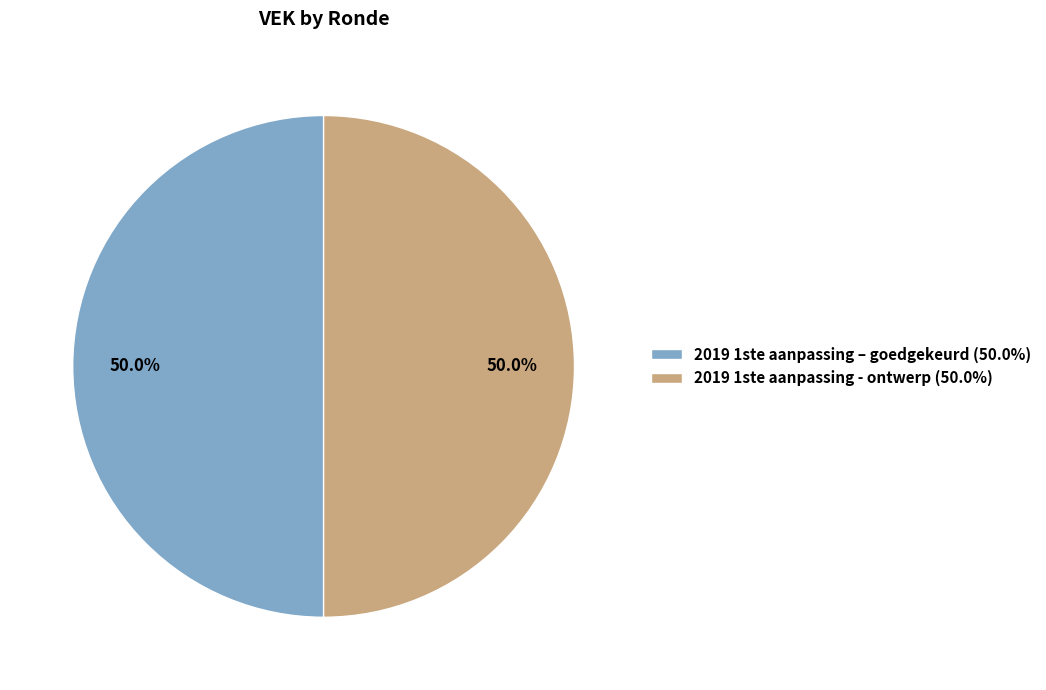

Do 2019 1ste aanpassing - ontwerp (50.0%) and 2019 1ste aanpassing – goedgekeurd (50.0%) together represent more than half of the pie?

Yes